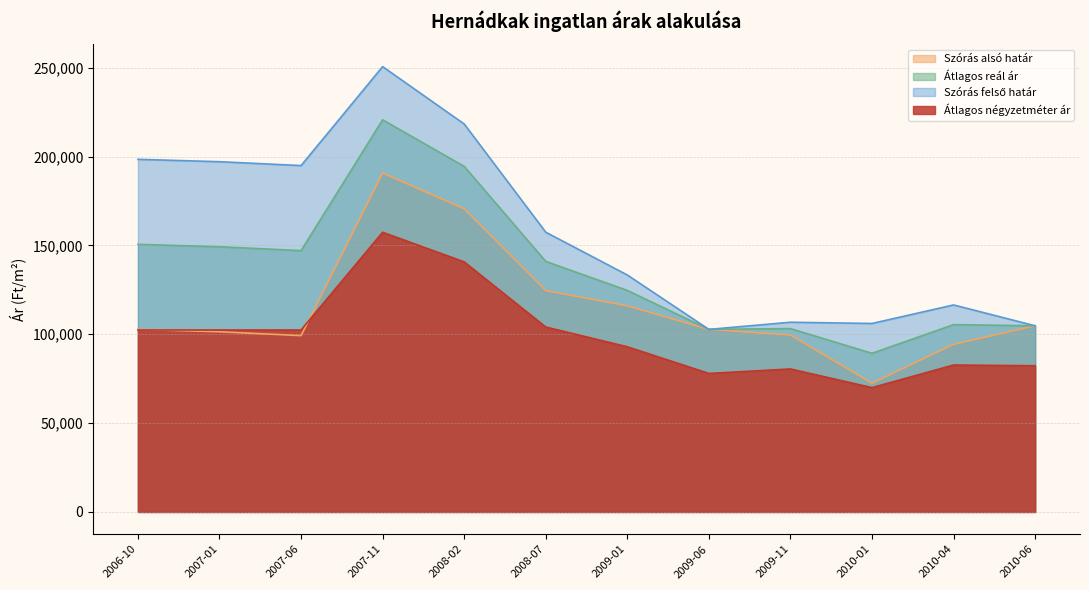

True or false: Szórás felső határ and Szórás alsó határ intersect in this chart.

False